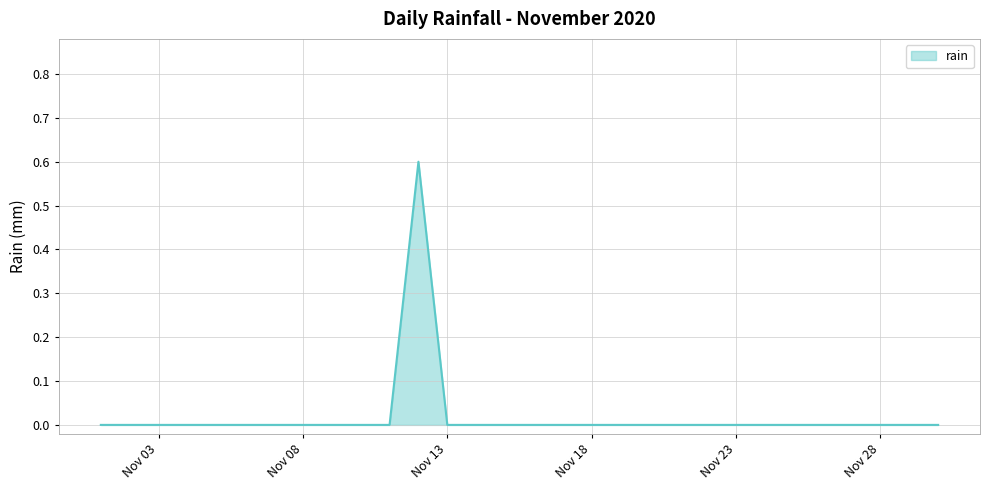

How many lines are shown in the chart?

1